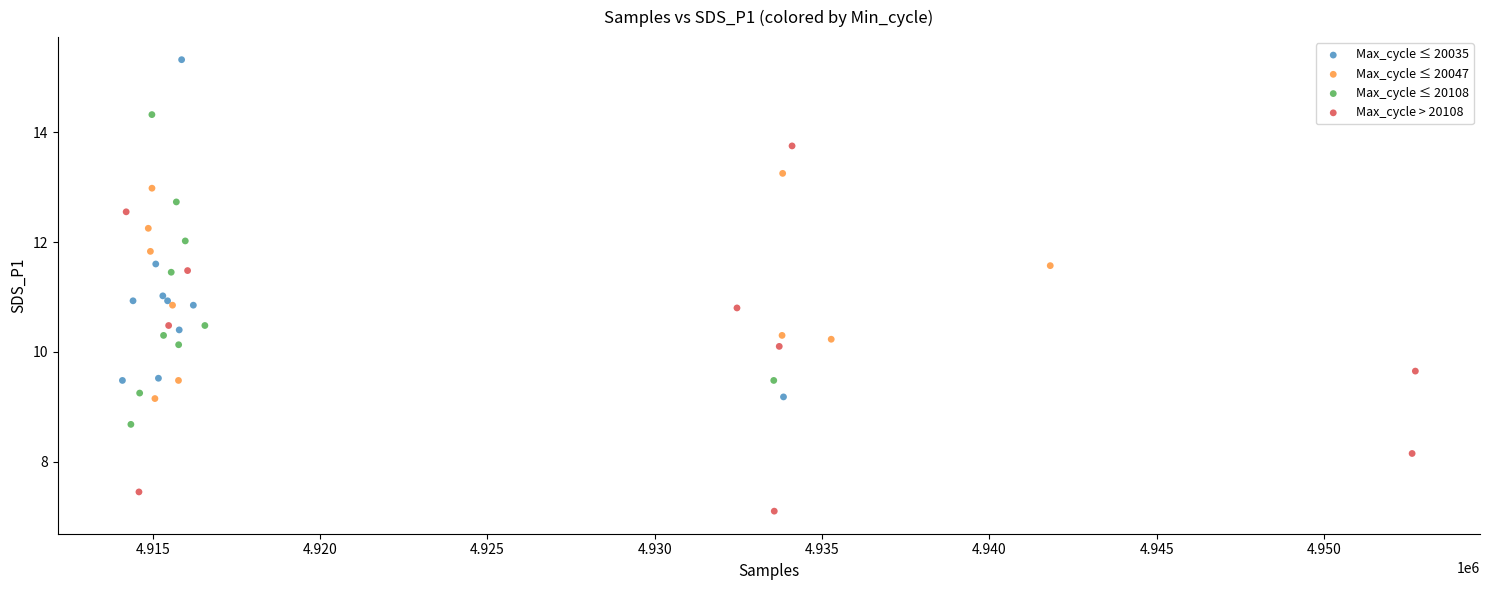

Which series contains the highest Y value?

Max_cycle ≤ 20035